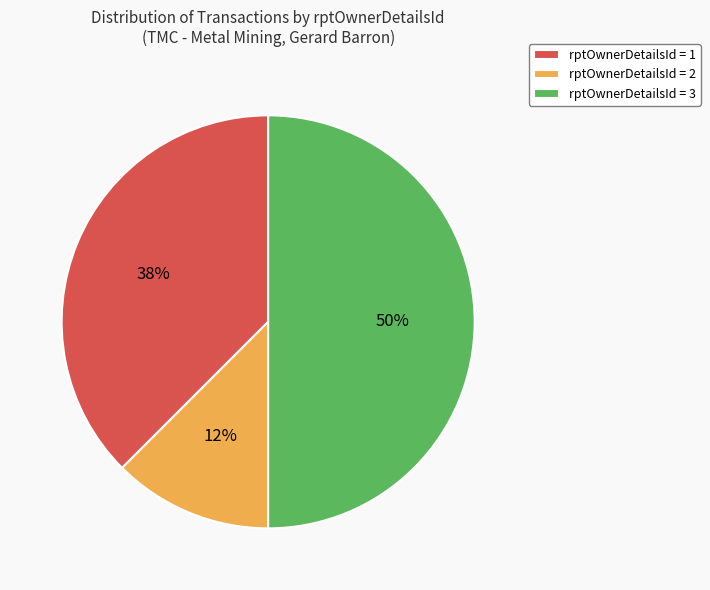

To the nearest percent, what is the average slice percentage?

33%